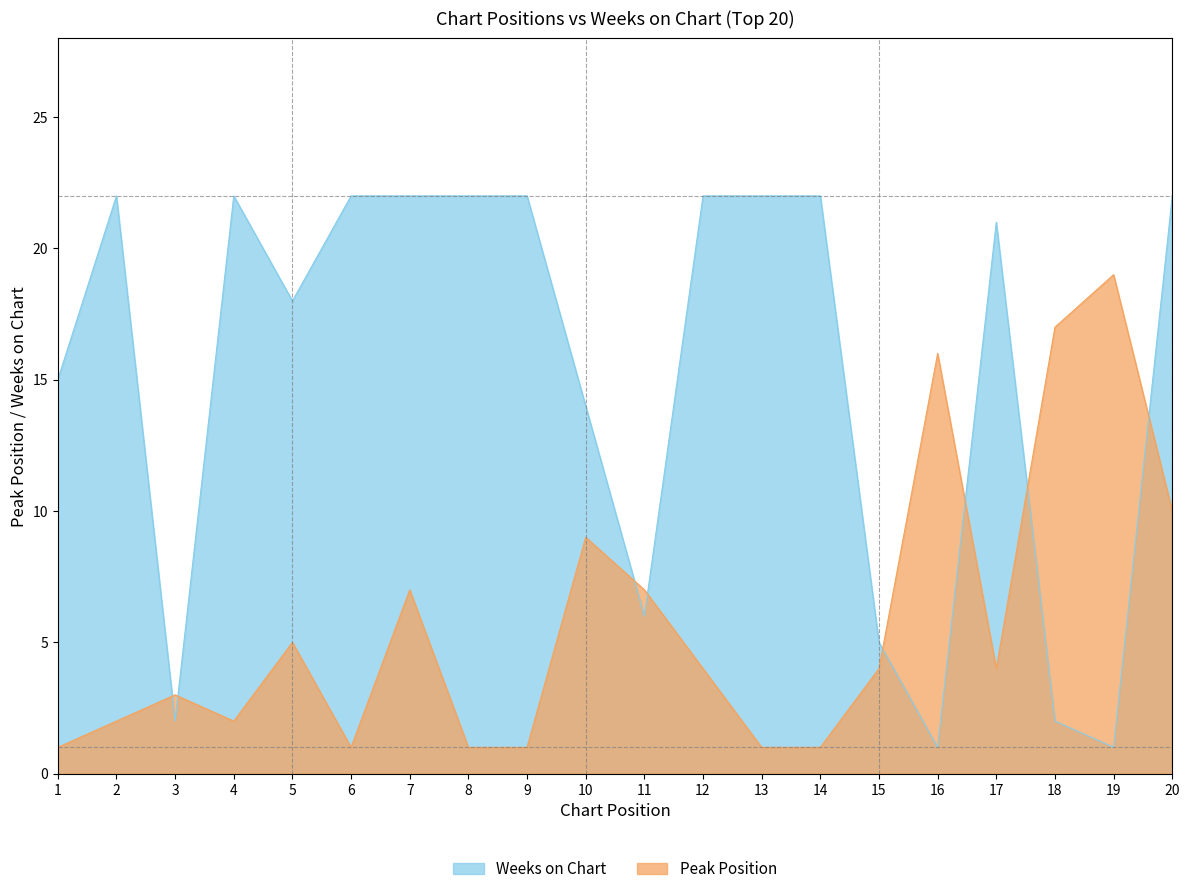

True or false: Weeks on Chart has more than 0 interior local peaks.

True